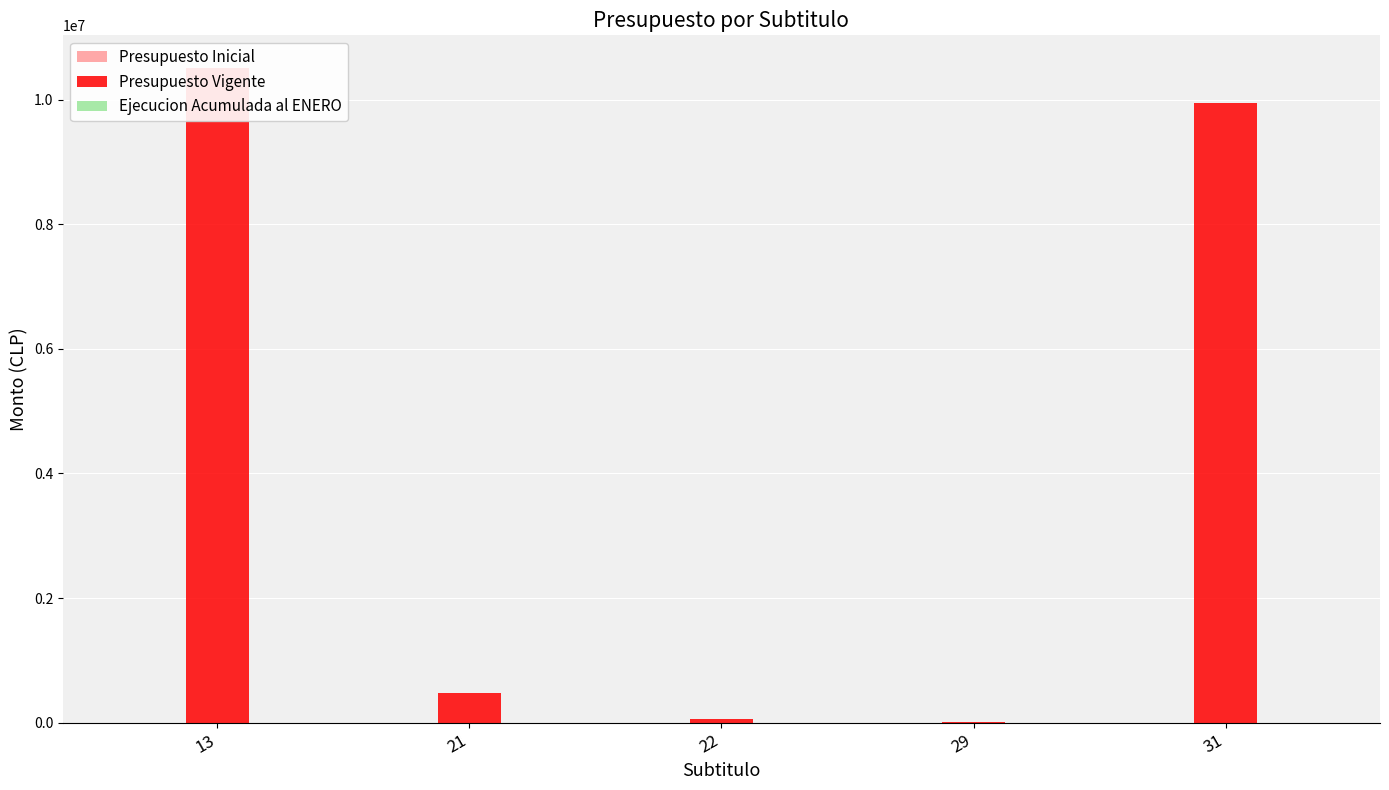

Is the value of Presupuesto Vigente at 13 greater than the value of Ejecucion Acumulada al ENERO at 21?

Yes